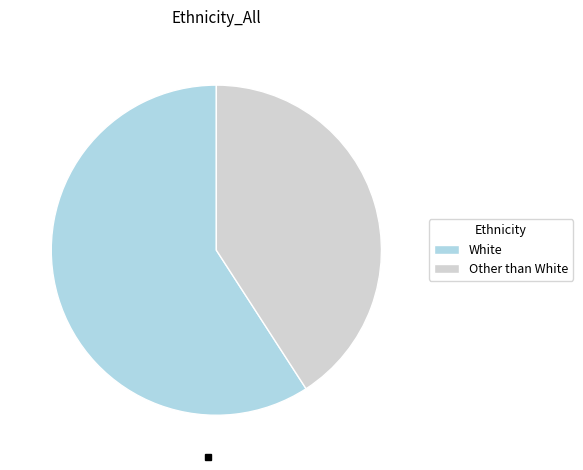

Which slice is the largest?

White